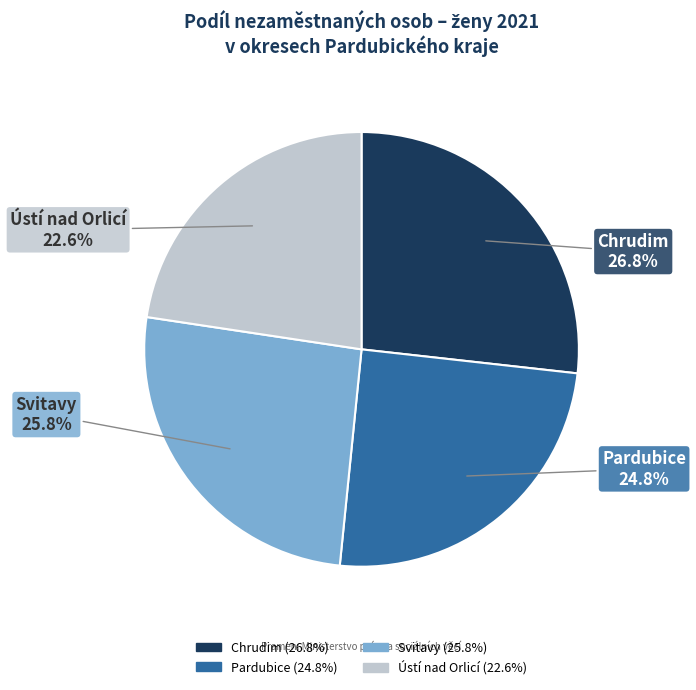

Does any single category account for the majority?

No